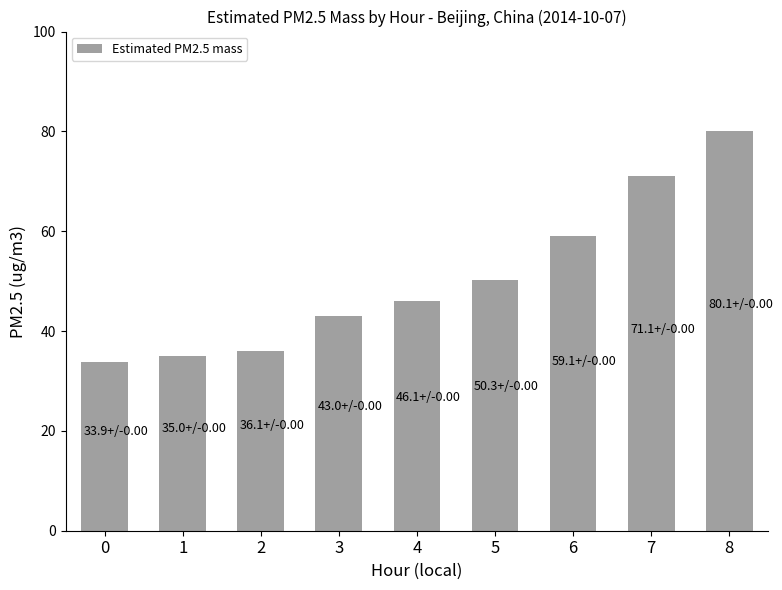

Reading right to left, list all the values displayed in this chart.

8=80.1	7=71.1	6=59.1	5=50.3	4=46.1	3=43.0	2=36.1	1=35.0	0=33.9